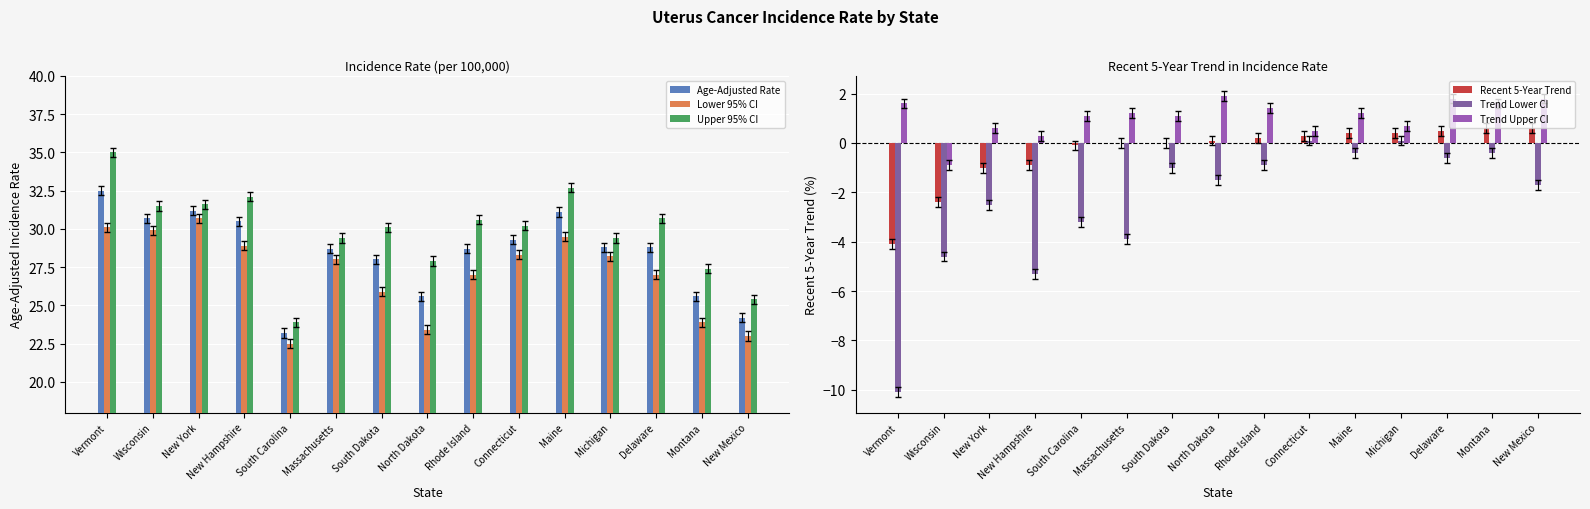

What is the difference between the maximum and second lowest values in the Age-Adjusted Rate series?

8.3